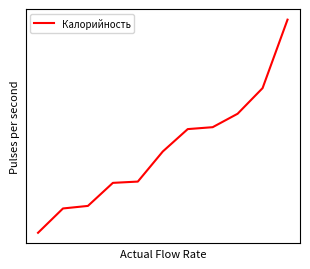

Does the chart have visible grid lines?

No